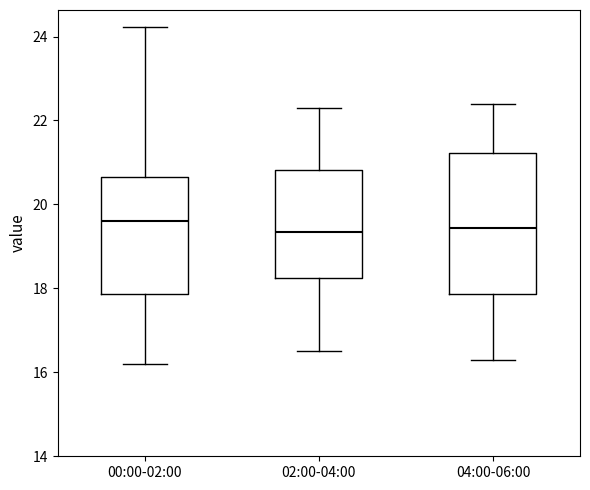

Which box is the tallest, from its lower edge to its upper edge?

04:00-06:00